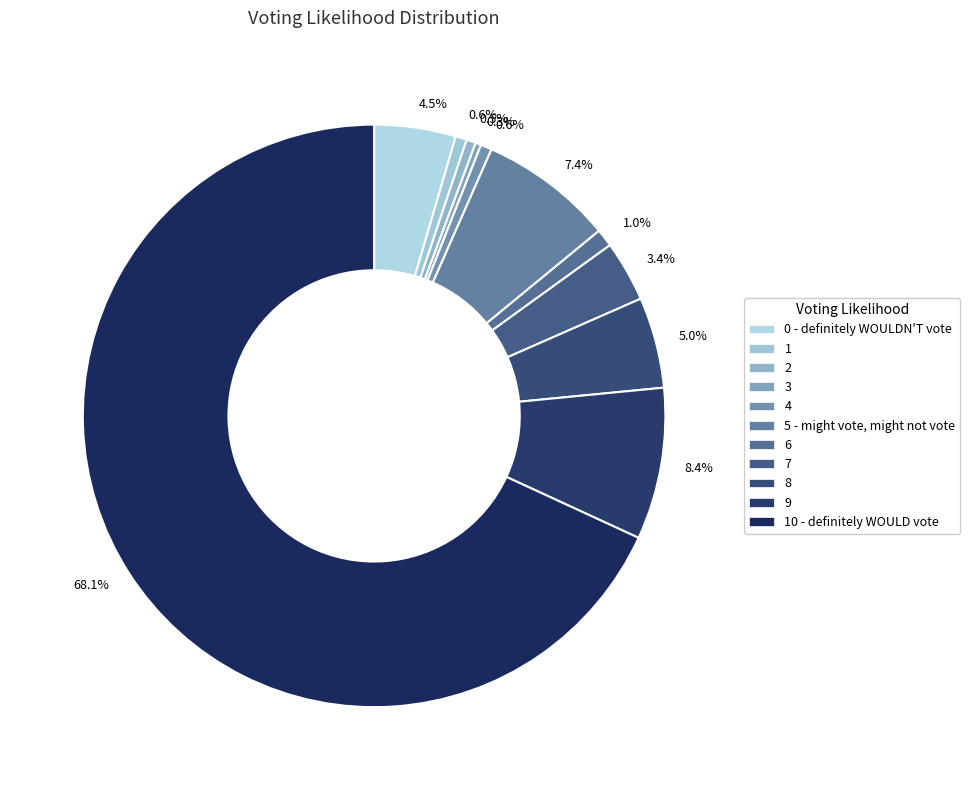

Does any single category account for the majority?

Yes